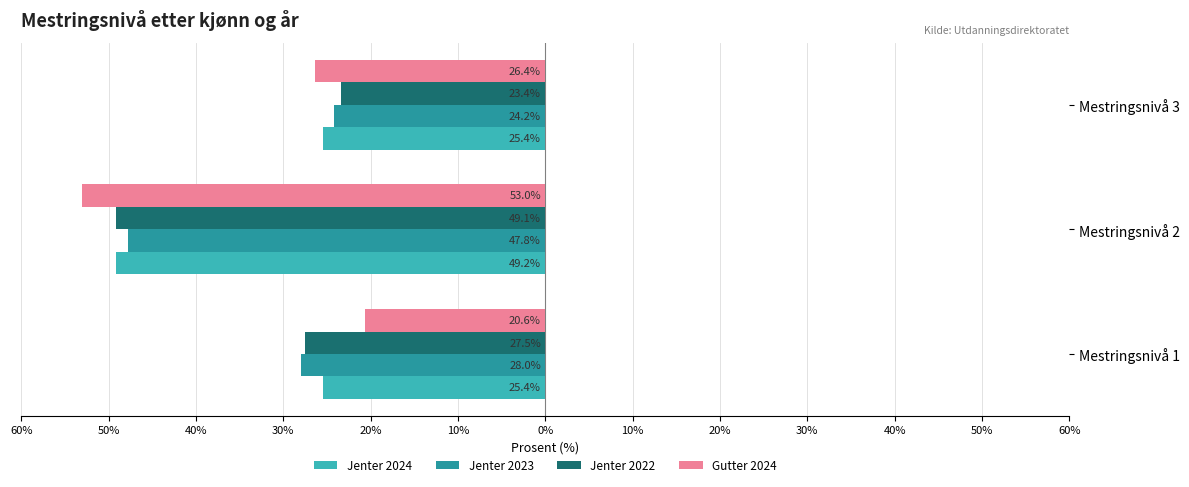

What is the sum of all Jenter 2022 values?

-100.0